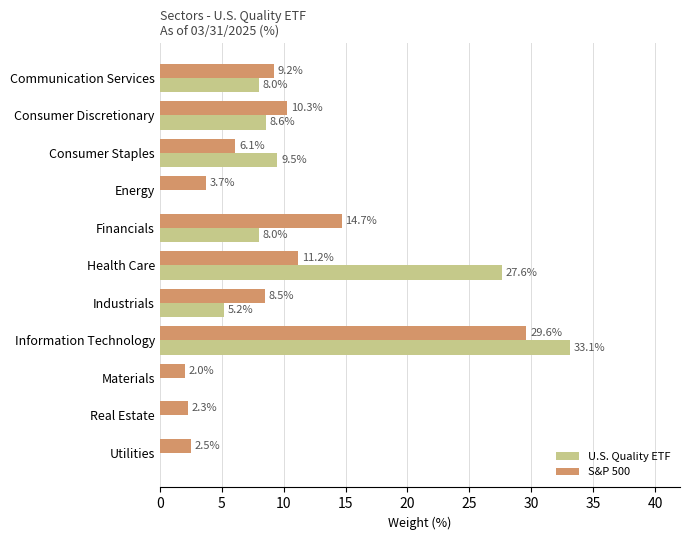

True or false: U.S. Quality ETF has a value of 1.2 at Industrials.

False